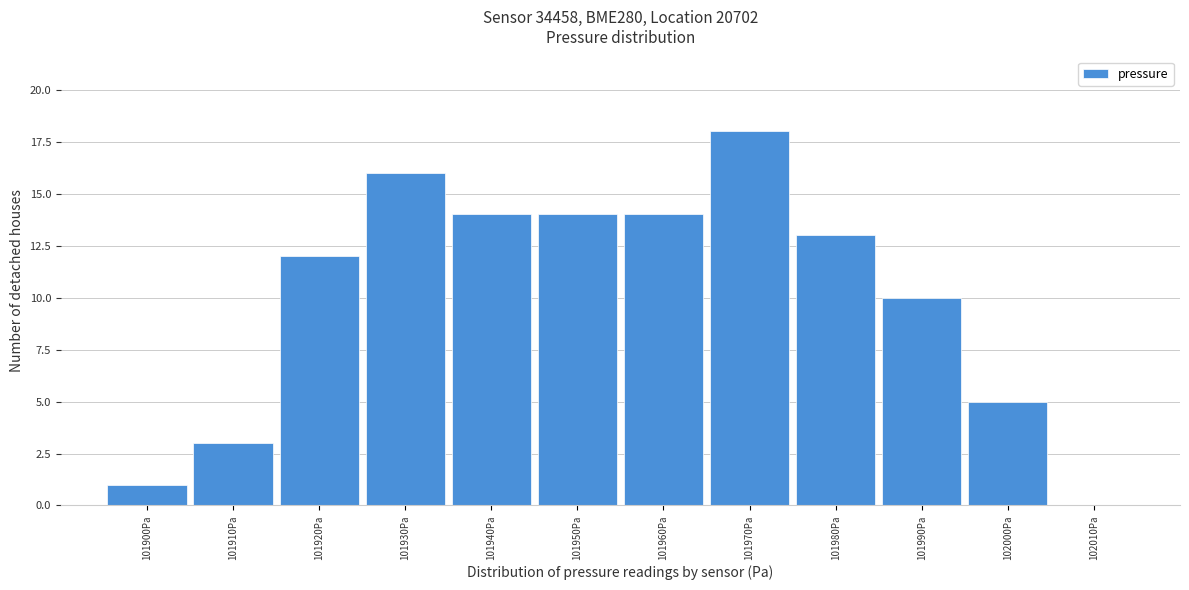

Reading right to left, extract all data points from this chart.

102010Pa=0	102000Pa=5	101990Pa=10	101980Pa=13	101970Pa=18	101960Pa=14	101950Pa=14	101940Pa=14	101930Pa=16	101920Pa=12	101910Pa=3	101900Pa=1